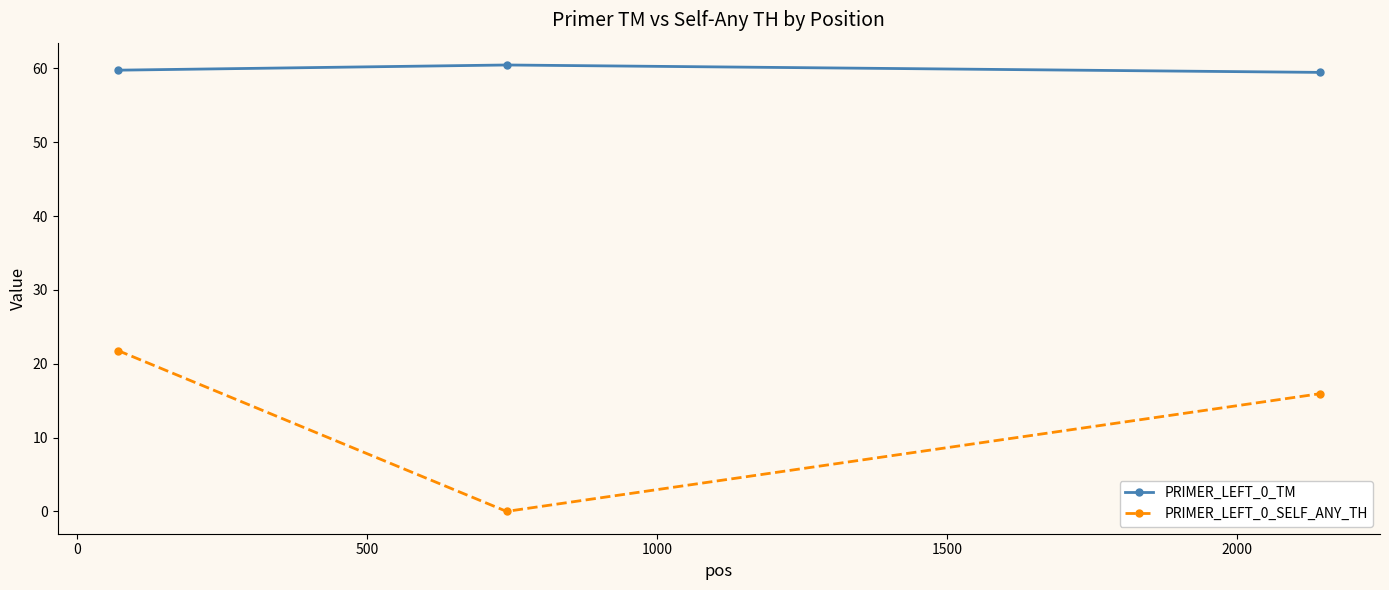

List the series in order of their peak value, lowest first.

PRIMER_LEFT_0_SELF_ANY_TH, PRIMER_LEFT_0_TM